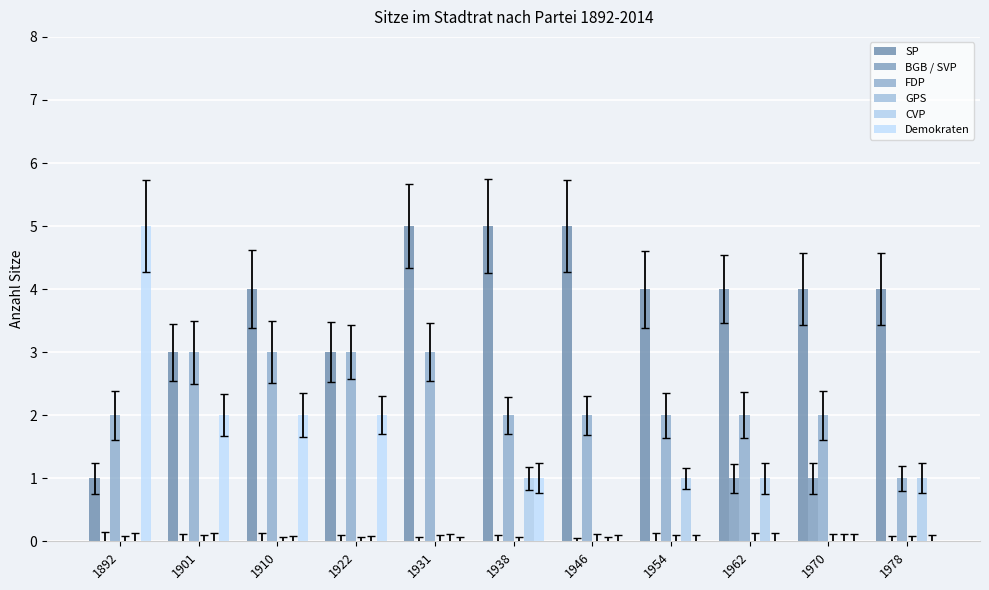

At which category is the sum across all series the highest?

1910